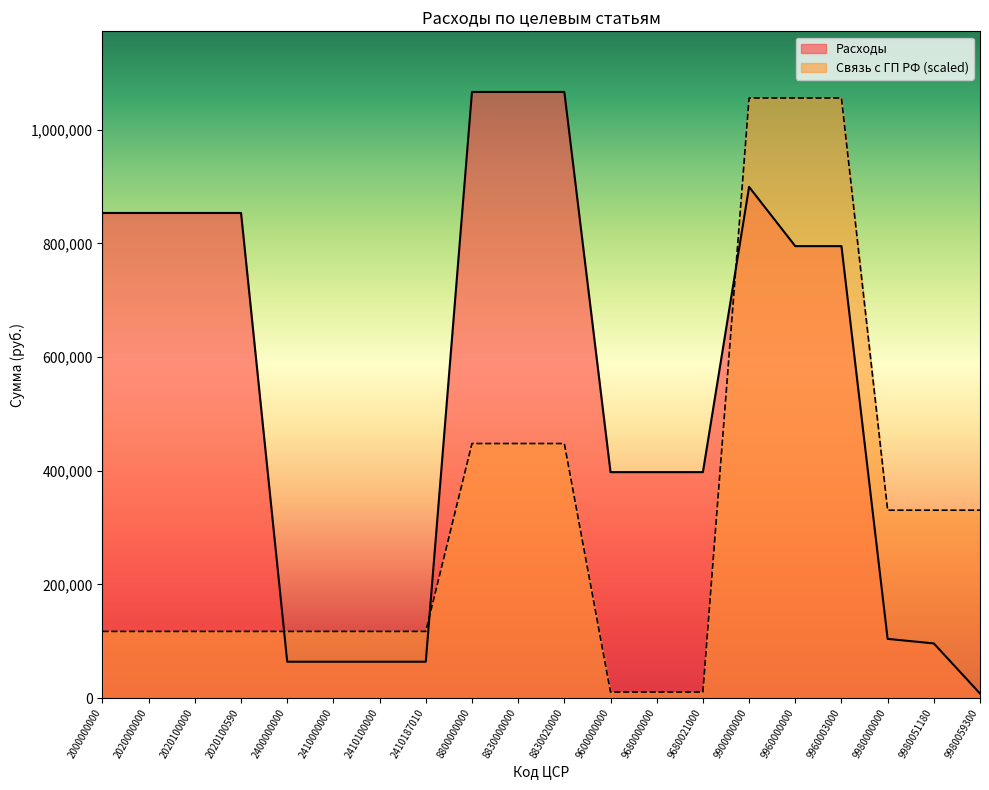

True or false: Связь с ГП РФ has more than 2 points higher than both neighbors.

False